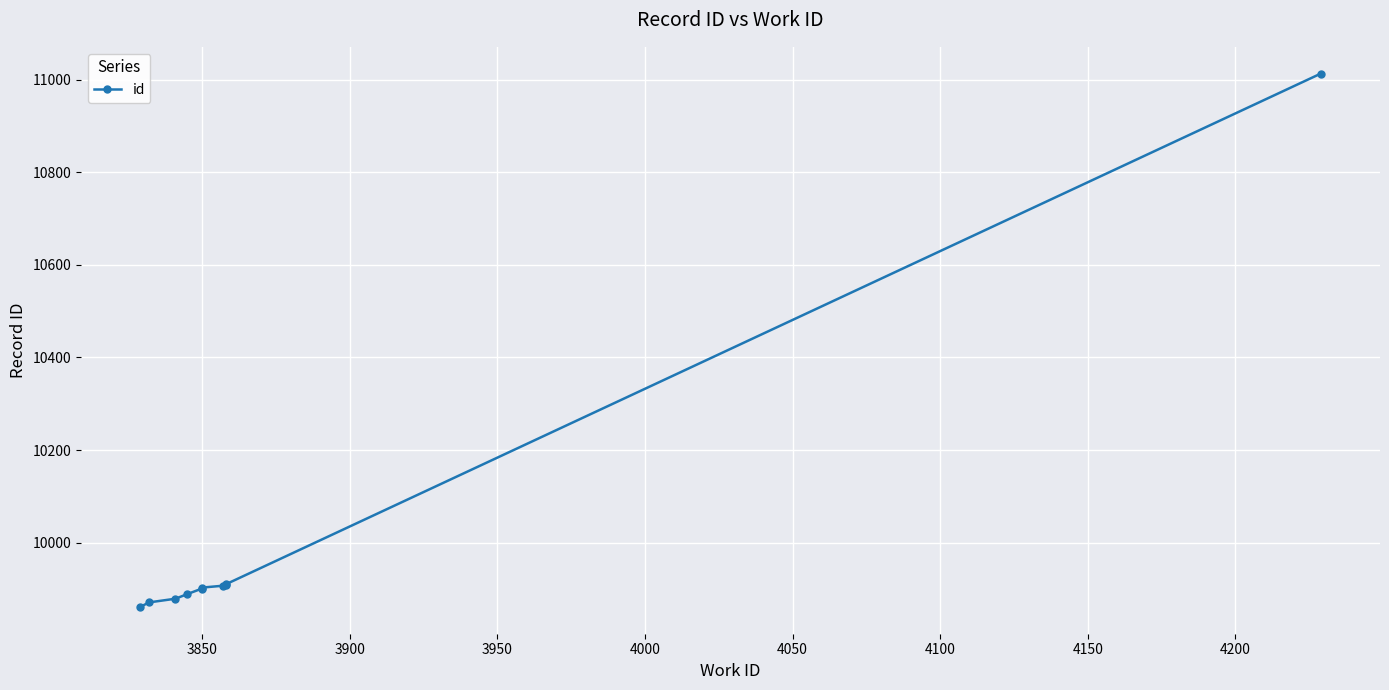

How many series are shown in this chart?

1